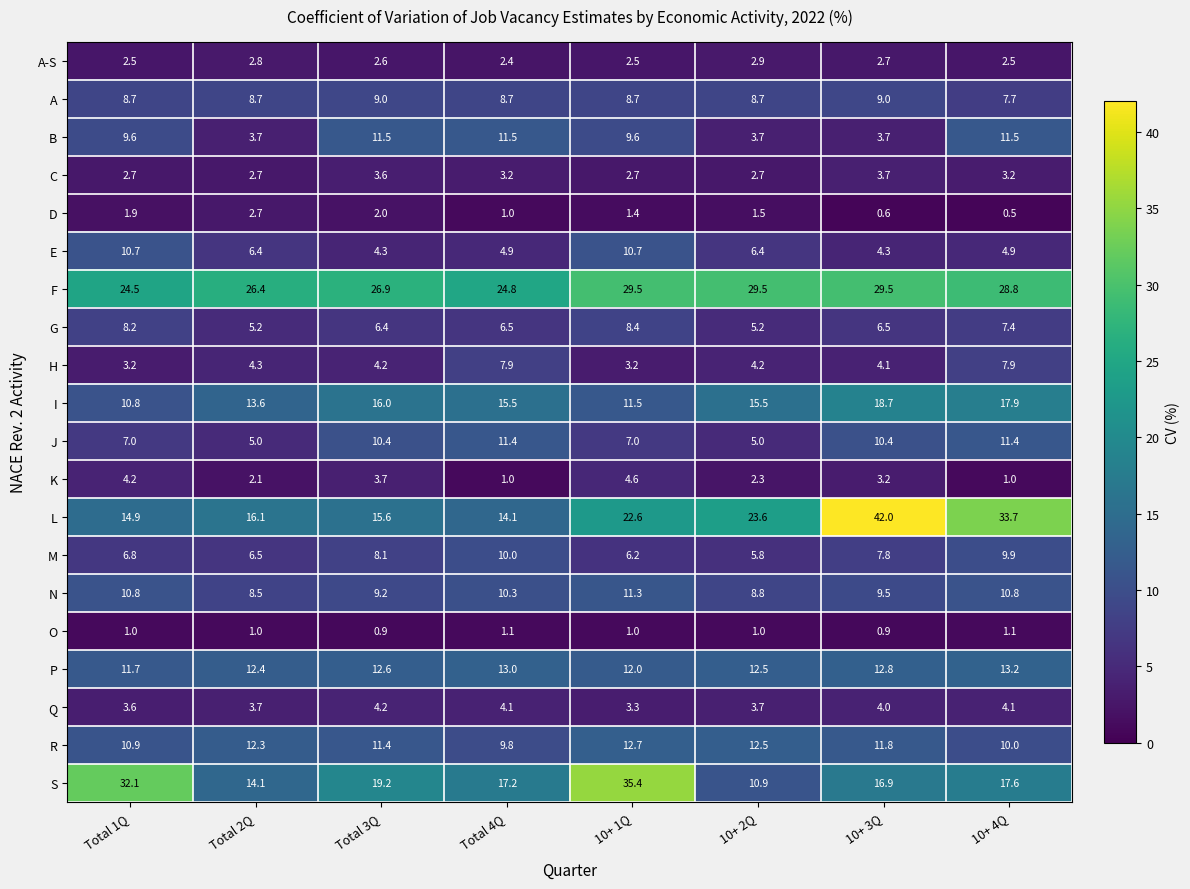

Which series has the widest spread of values?

L